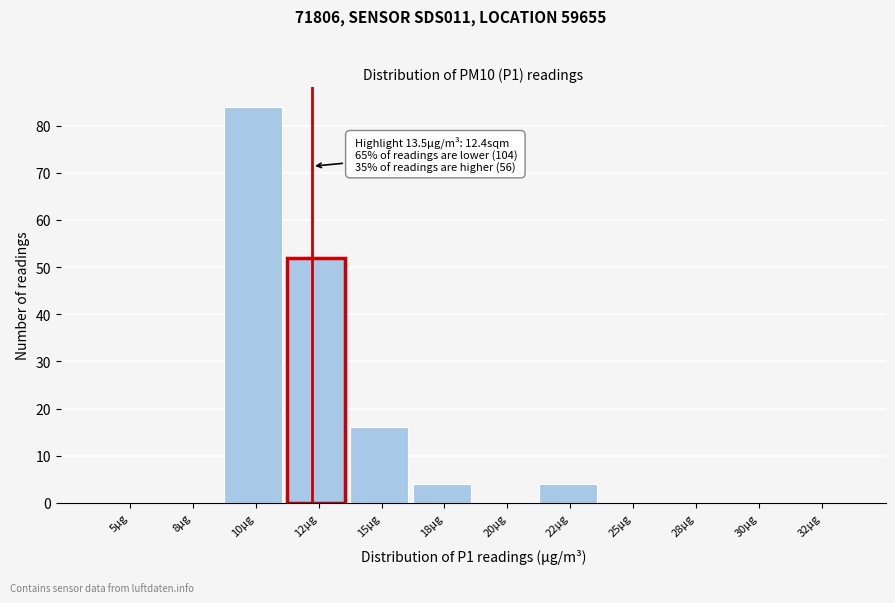

Reading left to right, what are all the values shown in this chart?

5μg=0	8μg=0	10μg=84	12μg=52	15μg=16	18μg=4	20μg=0	22μg=4	25μg=0	28μg=0	30μg=0	32μg=0